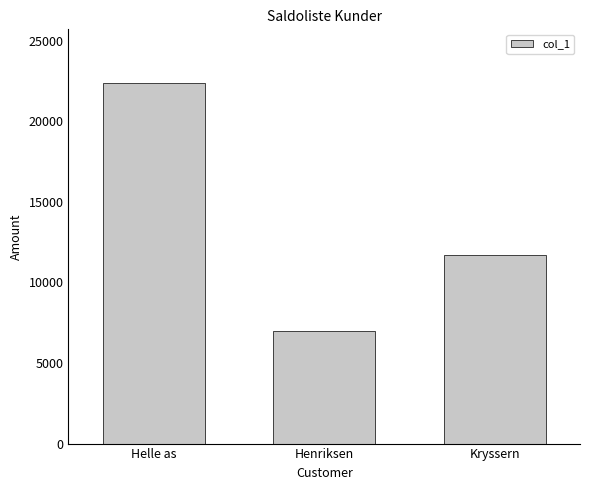

At which label does the data first exceed 11700?

Helle as